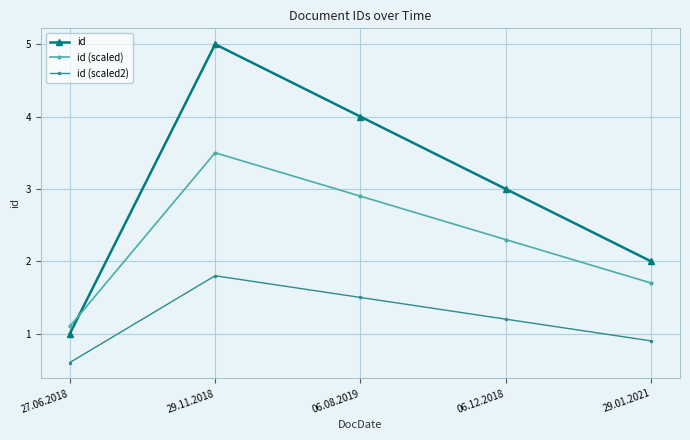

What is the average value of the id (scaled2) series?

1.2